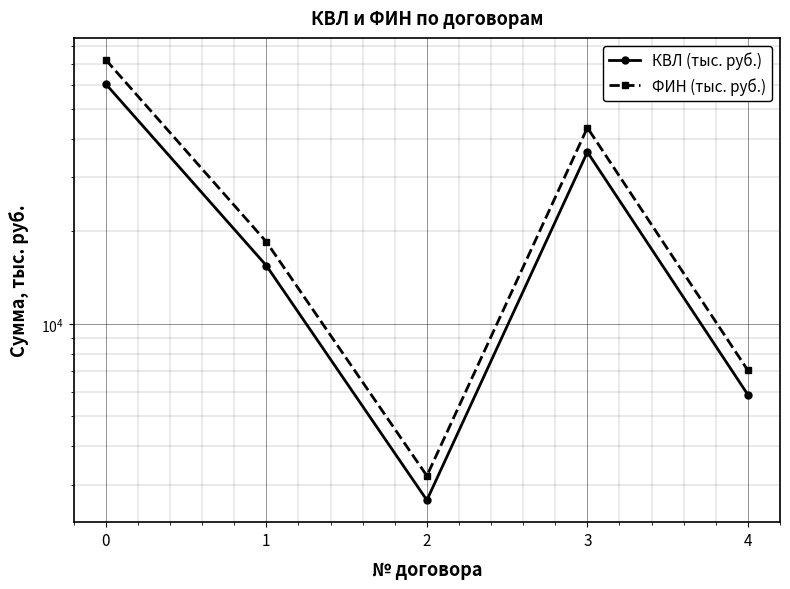

Count the number of categories in the chart.

5